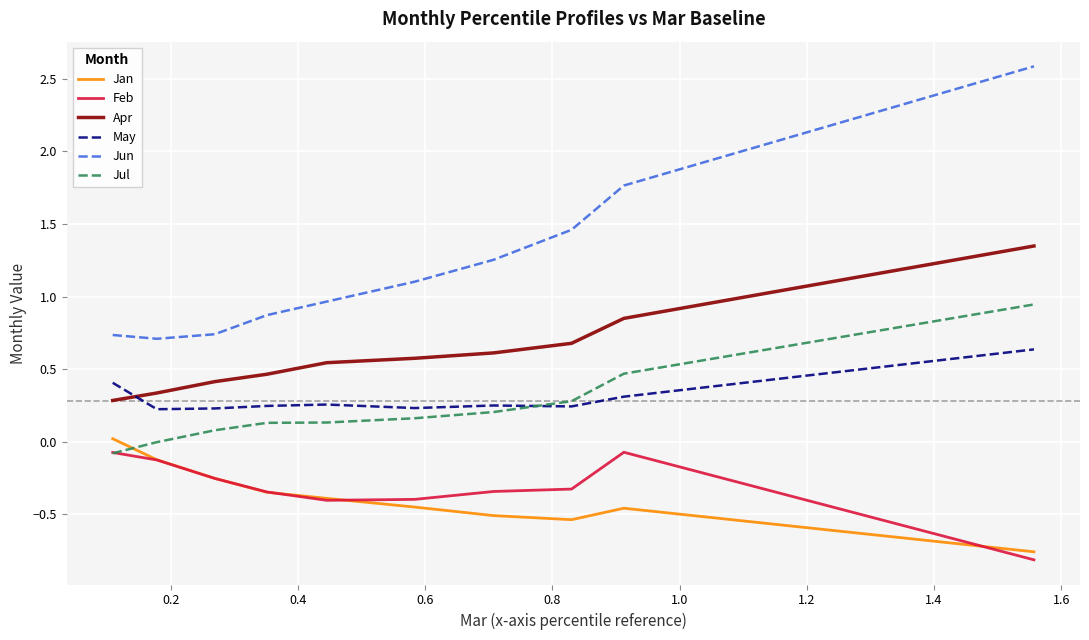

List the series in order of their peak value, lowest first.

Feb, Jan, May, Jul, Apr, Jun